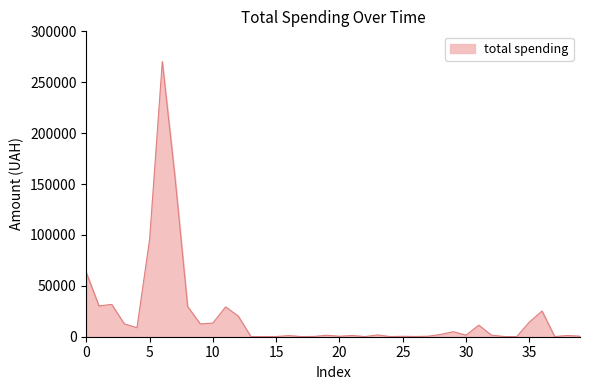

Count the number of values greater than 1566.

20